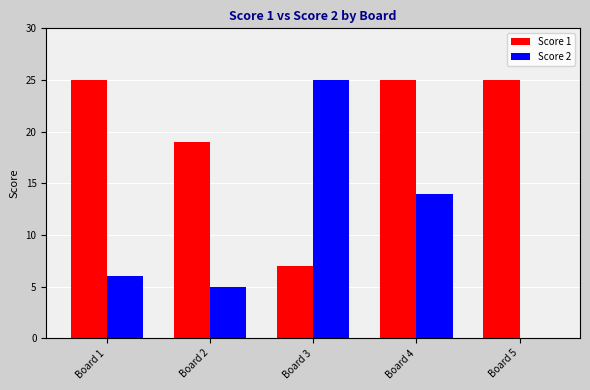

Which series changed the most between Board 2 and Board 3?

Score 2